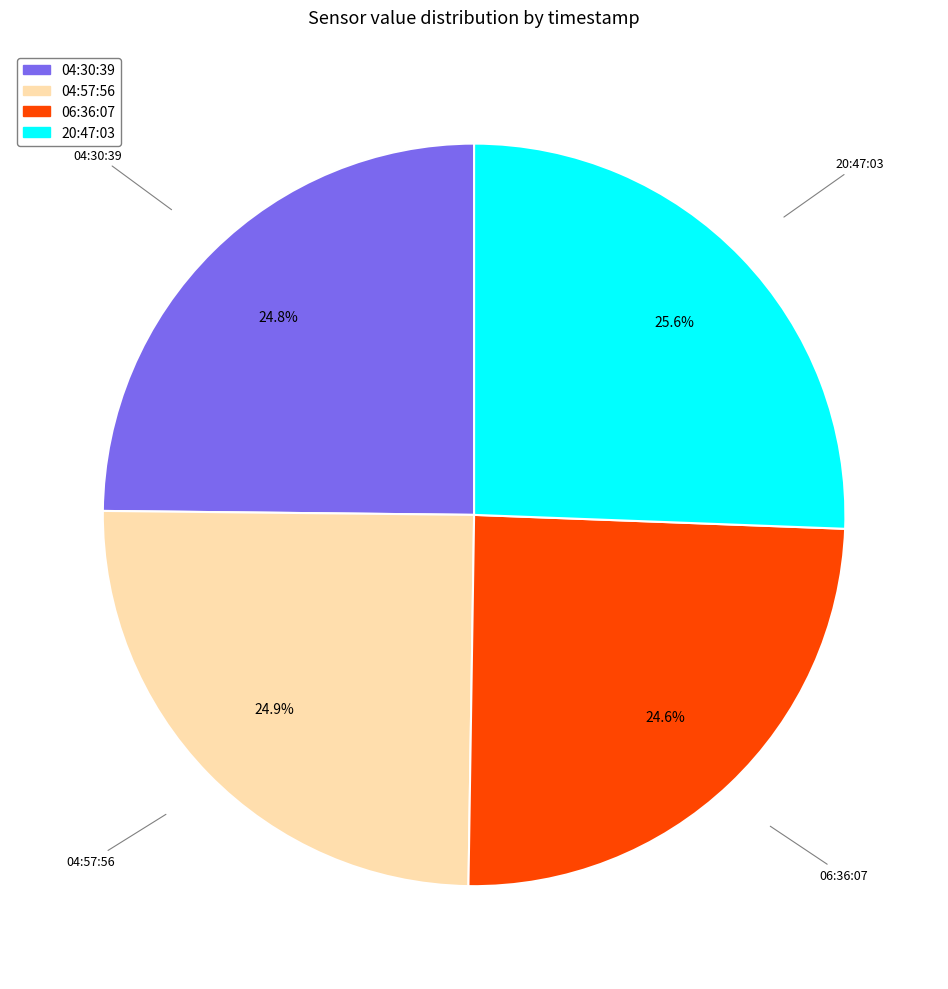

Which has a higher value, 04:57:56 or 20:47:03?

20:47:03